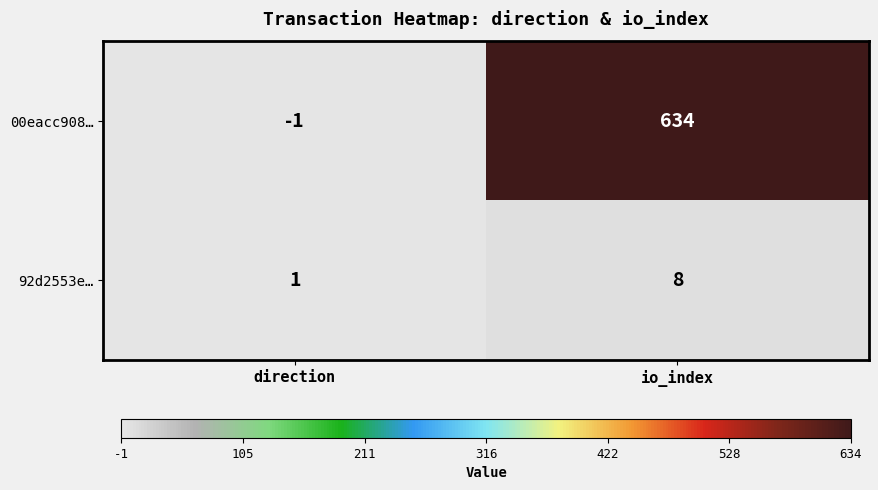

Reading left to right, extract all data points from this chart.

00eacc908…: direction=-1	io_index=634
92d2553e…: direction=1	io_index=8